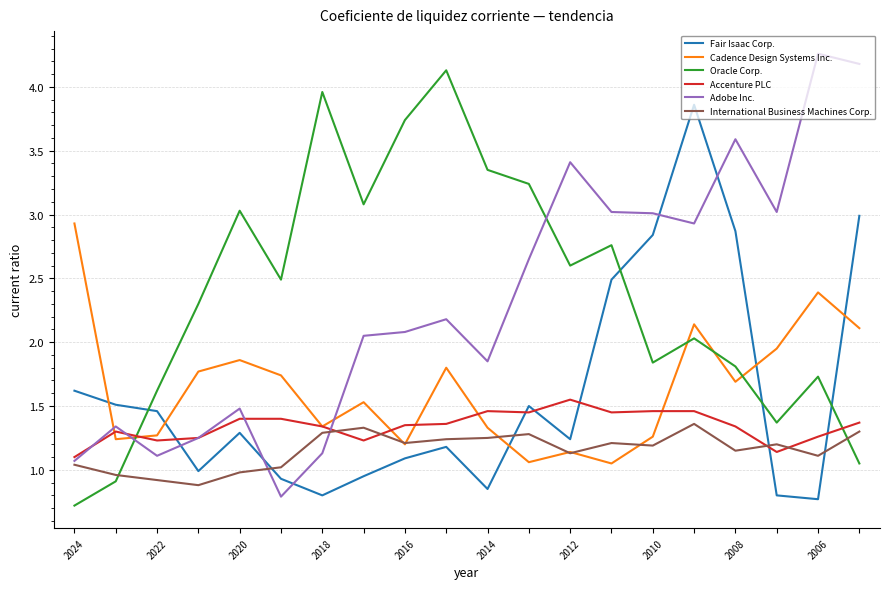

Which series ends up on top after the final intersection of Cadence Design Systems Inc. and Adobe Inc.?

Adobe Inc.